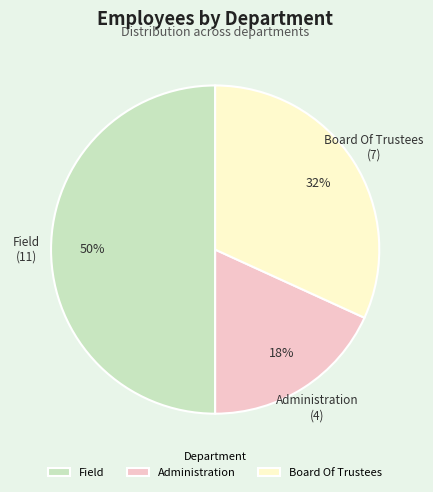

Count the number of slices in the pie.

3